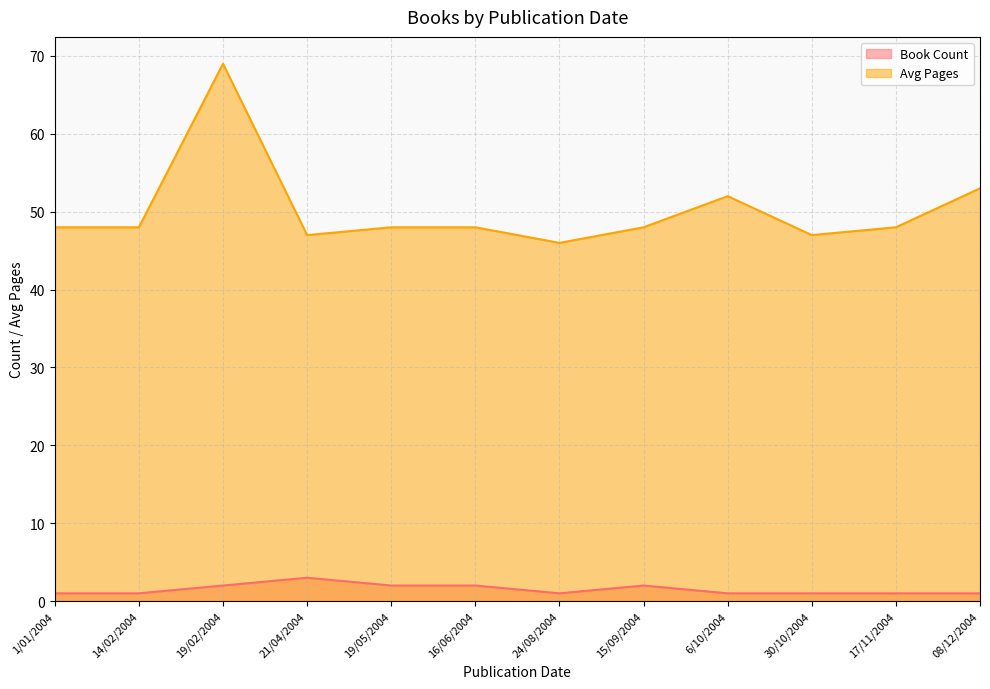

True or false: Avg Pages and Book Count cross at least once.

False